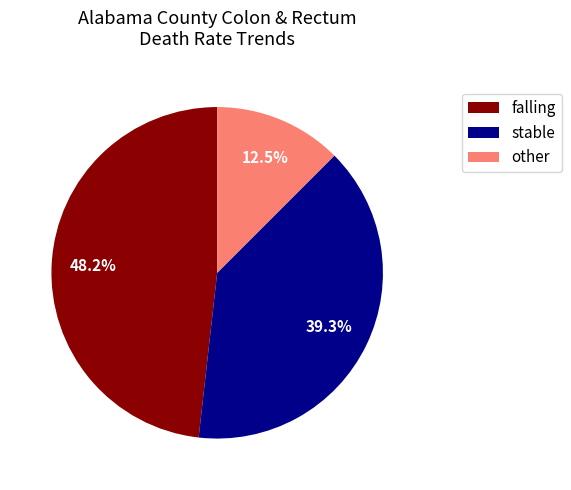

Approximately how many times larger is the value at stable compared to falling?

0.8